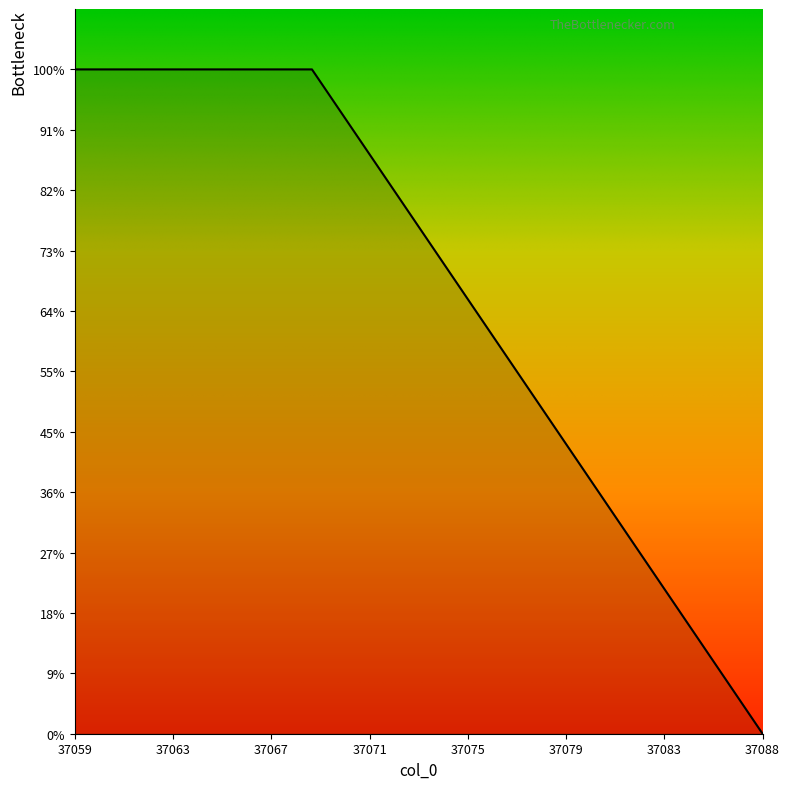

True or false: the data has more than 2 interior local peaks.

False